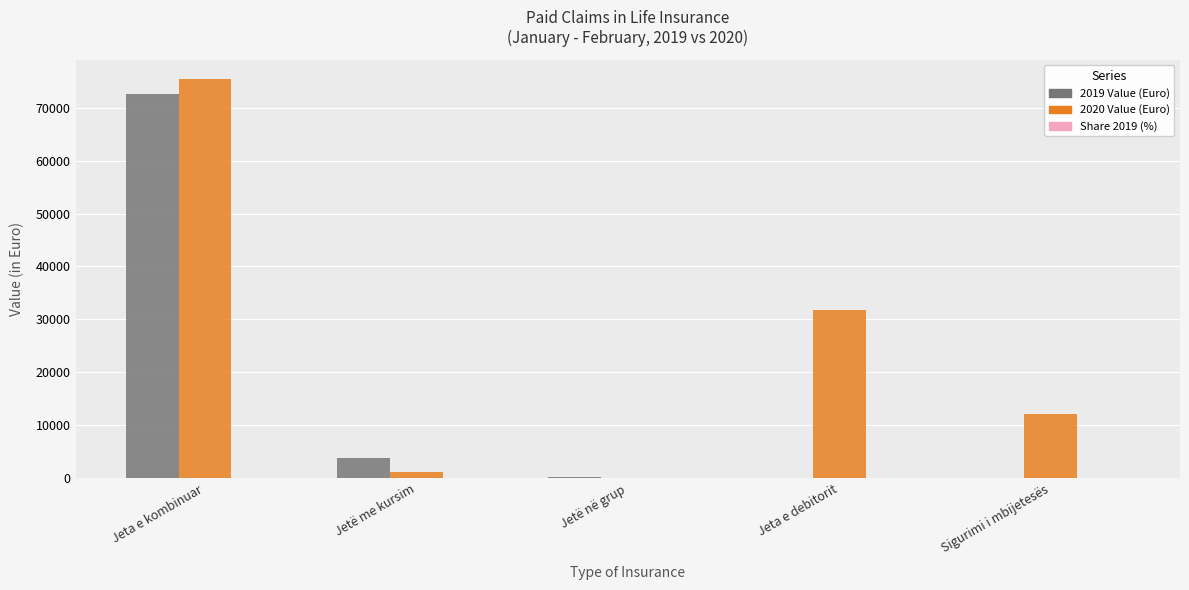

True or false: 2020 Value (Euro) has a value of 31850.0 at Jeta e debitorit.

True